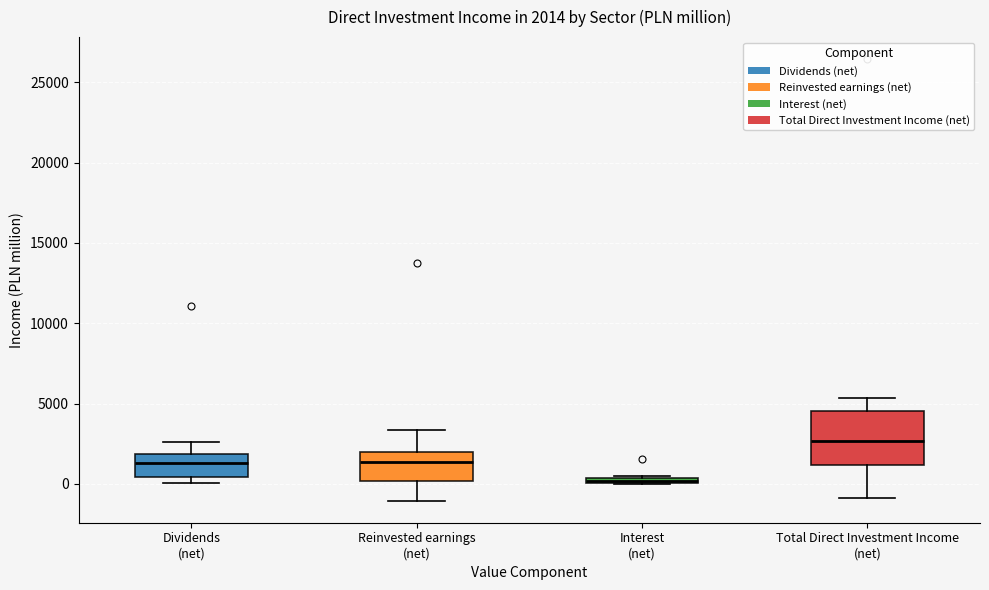

Which box is the tallest, from its lower edge to its upper edge?

Total Direct Investment Income (net)